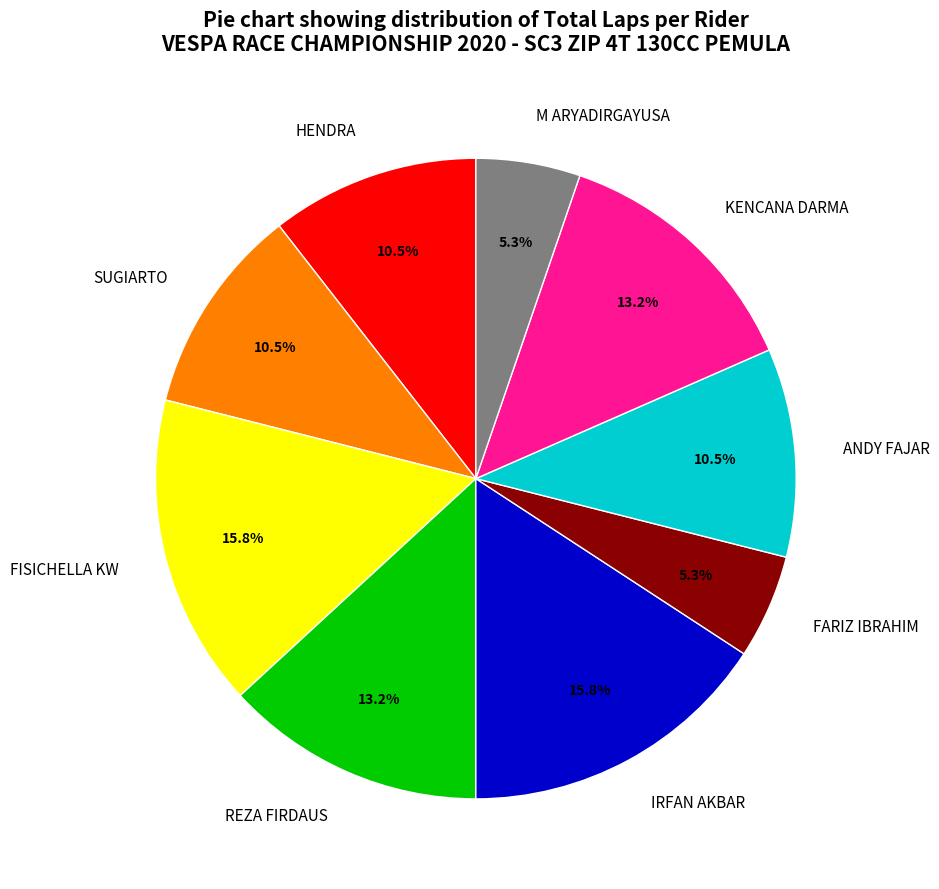

How many segments does this pie chart have?

9